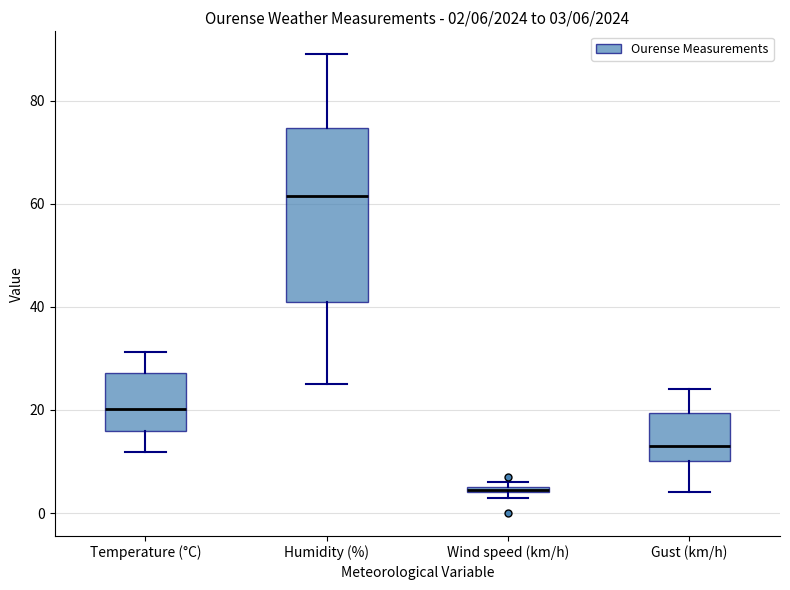

Which box has the highest median line?

Humidity (%)